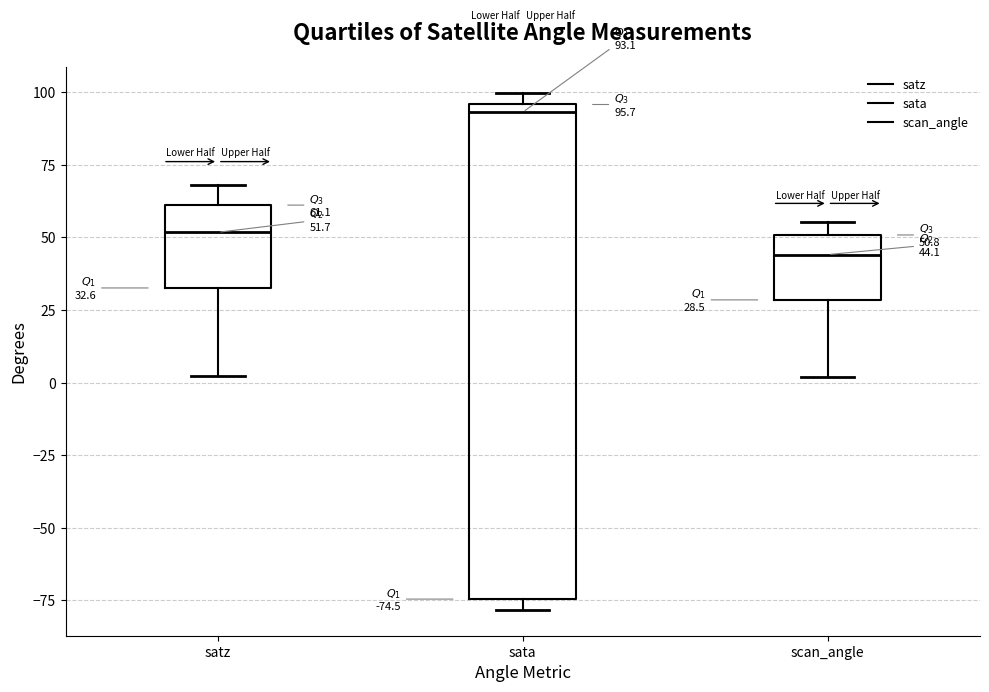

Which box's median line is the highest?

sata